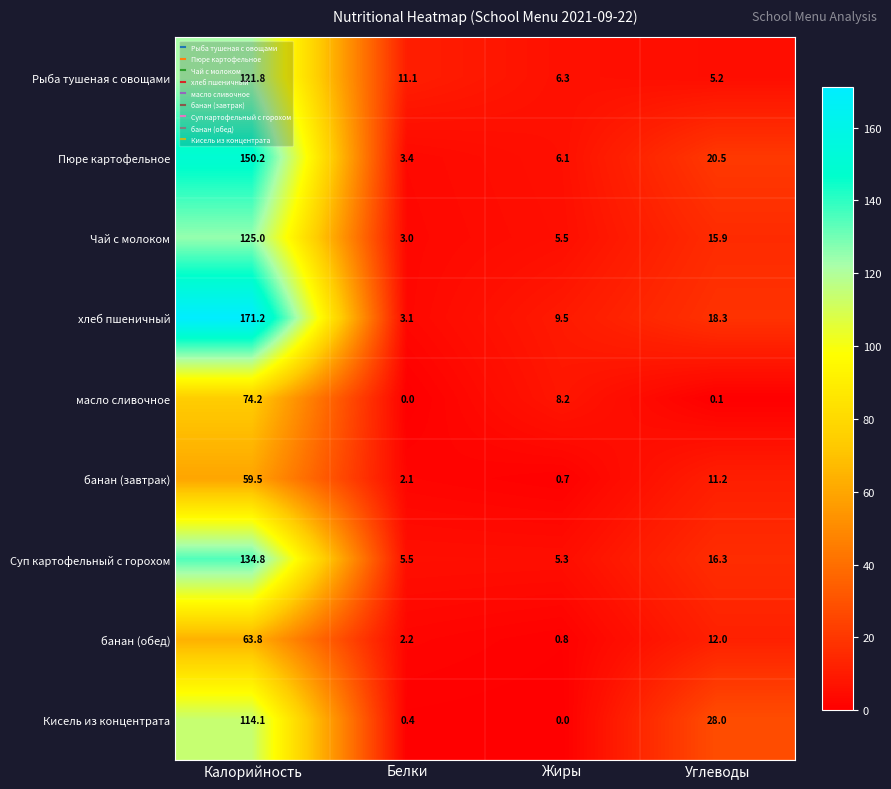

Which series has the largest total across all categories?

хлеб пшеничный